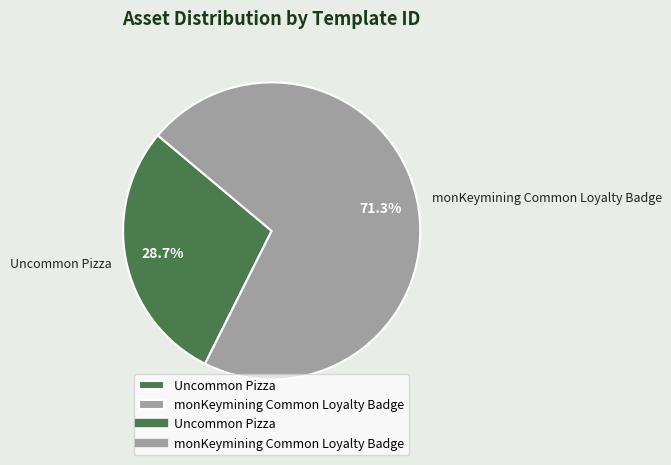

Combined, what portion of the pie is Uncommon Pizza and monKeymining Common Loyalty Badge?

100.0%